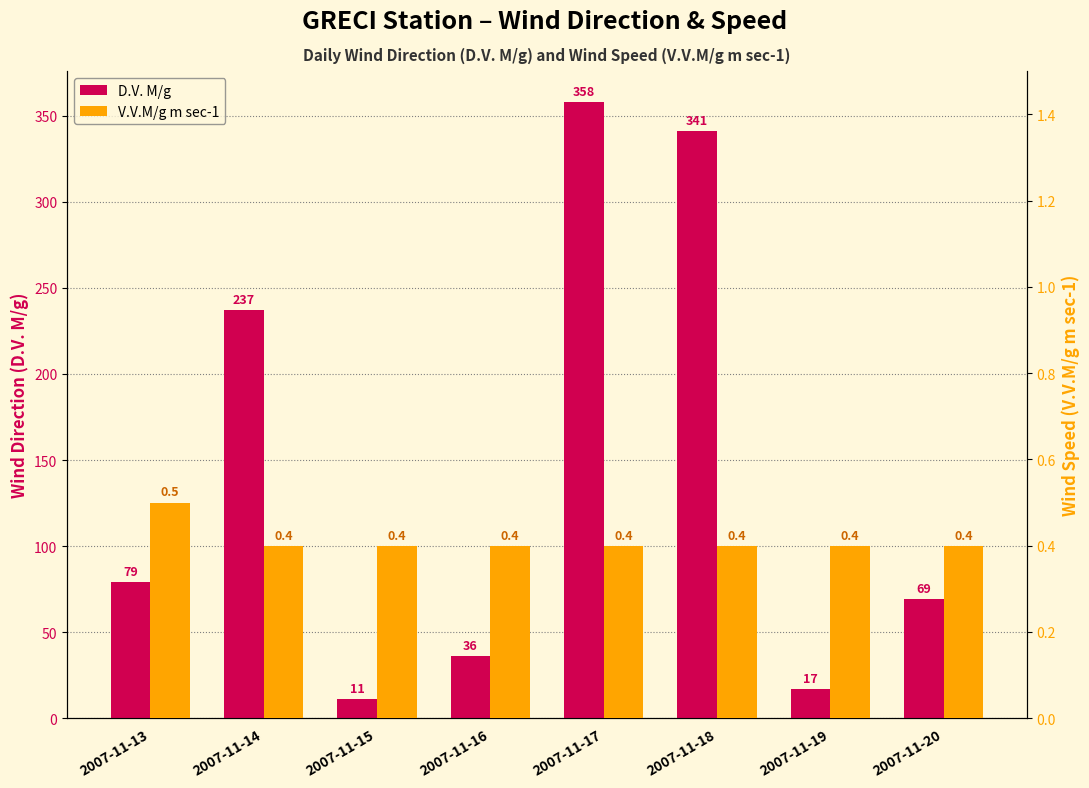

Rank the series by their maximum value, from lowest to highest.

V.V.M/g m sec-1, D.V. M/g